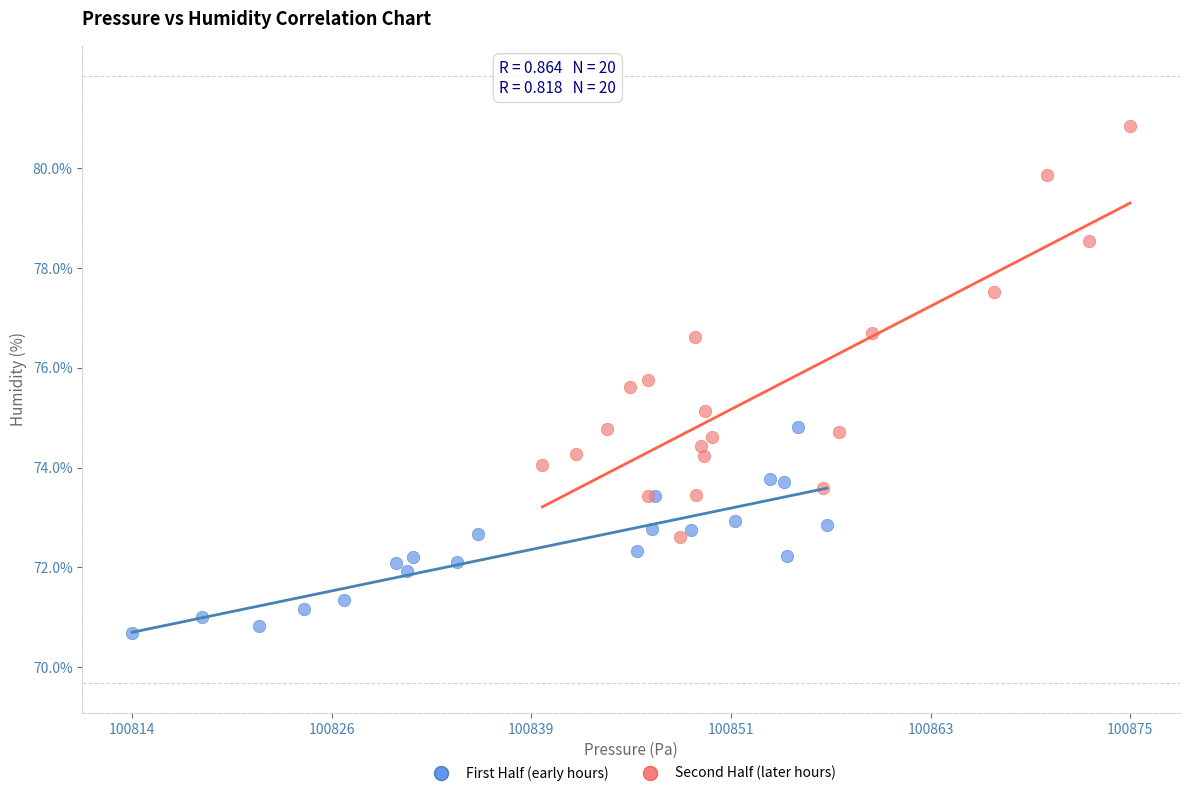

Which series contains the lowest Y value?

First Half (early hours)